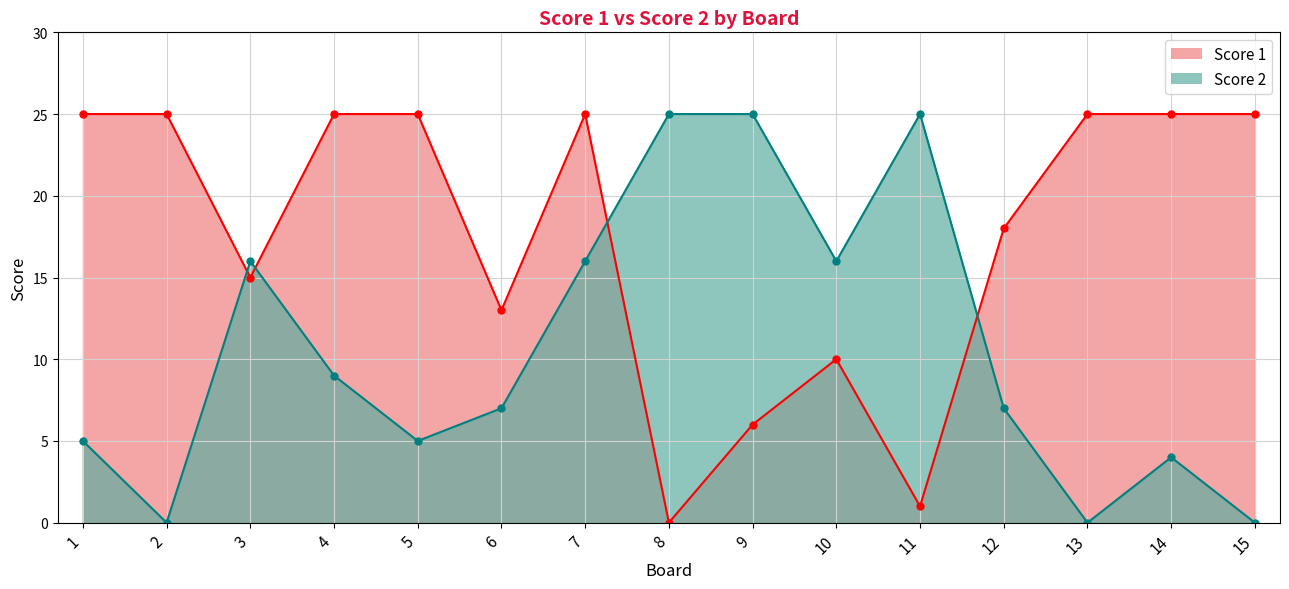

At 3, list the series in order from largest to smallest.

Score 2, Score 1